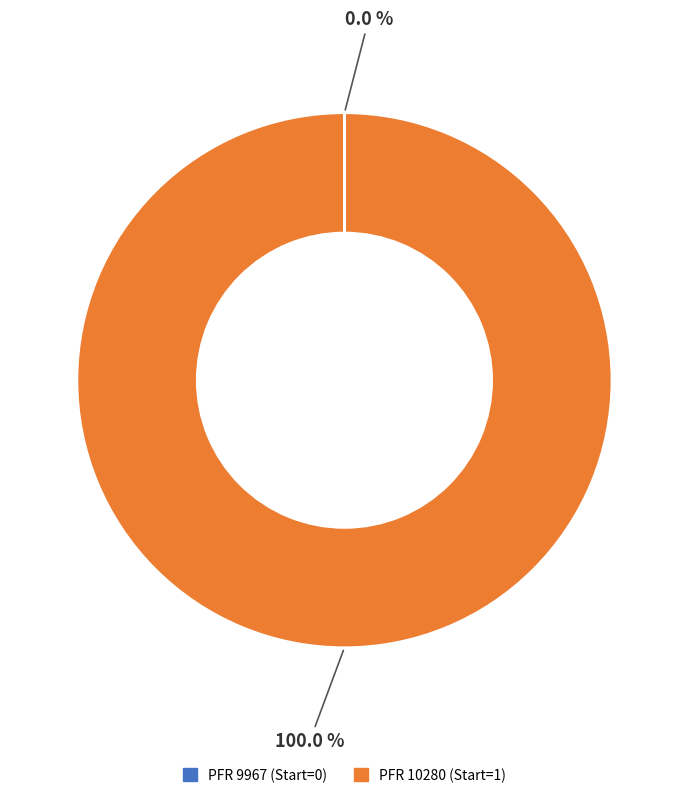

Does any single category account for the majority?

Yes